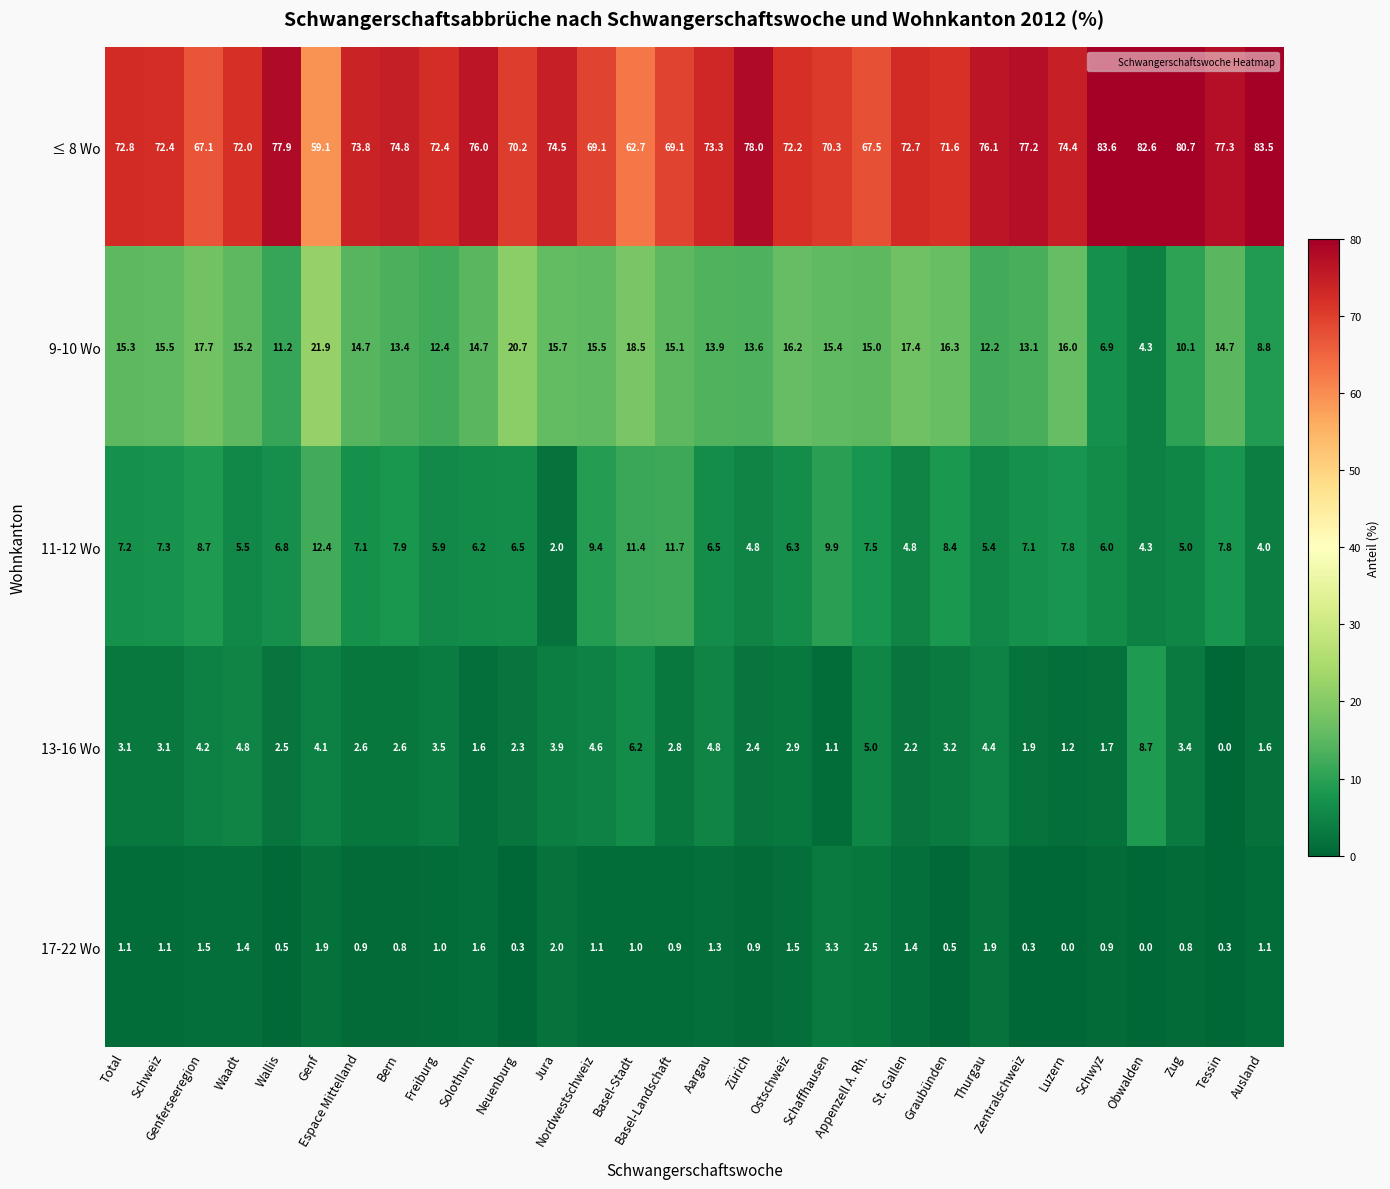

How many values in the 13-16 Wo series are below 3?

15